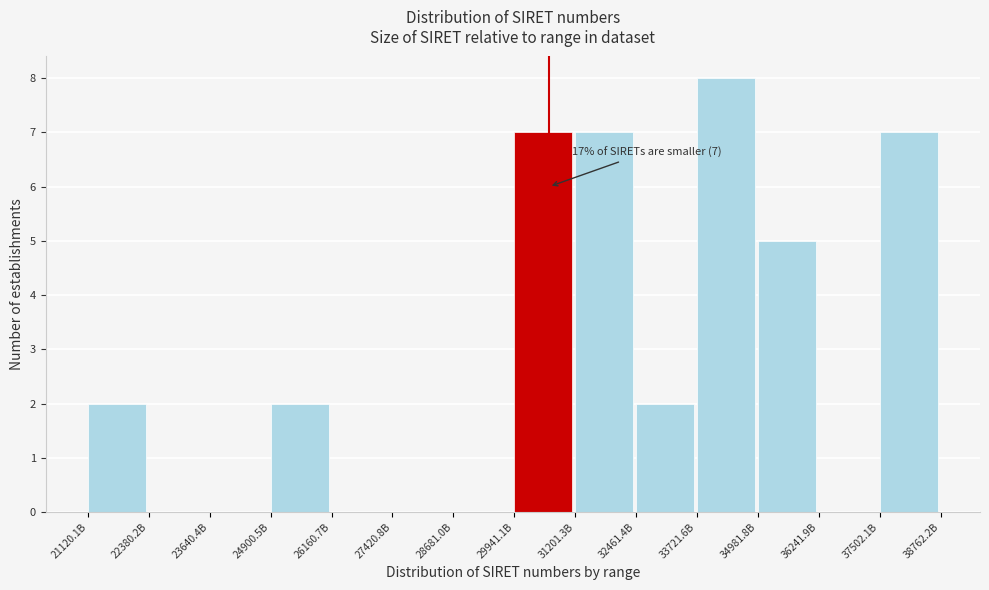

Reading left to right, list all the values displayed in this chart.

21120.1B=2	22380.2B=0	23640.4B=0	24900.5B=2	26160.7B=0	27420.8B=0	28681.0B=0	29941.1B=7	31201.3B=7	32461.4B=2	33721.6B=8	34981.8B=5	36241.9B=0	37502.1B=7